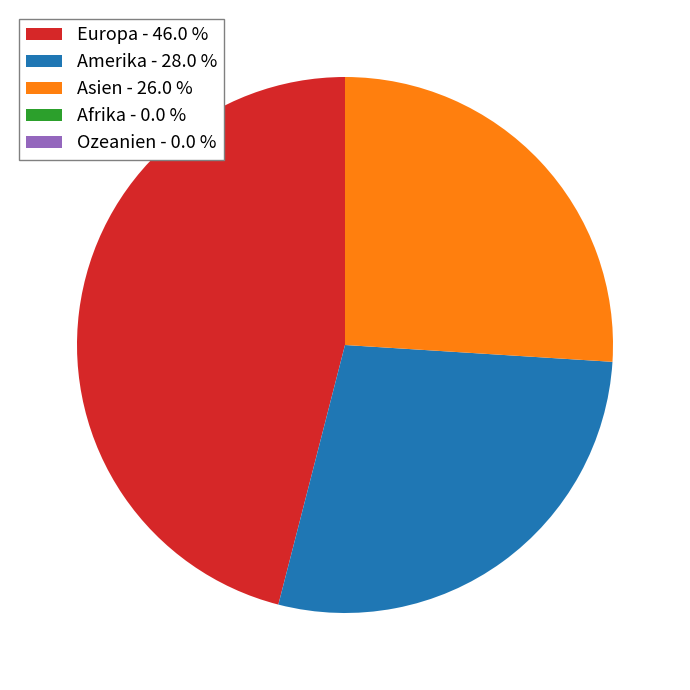

How many slices are in this pie chart?

3